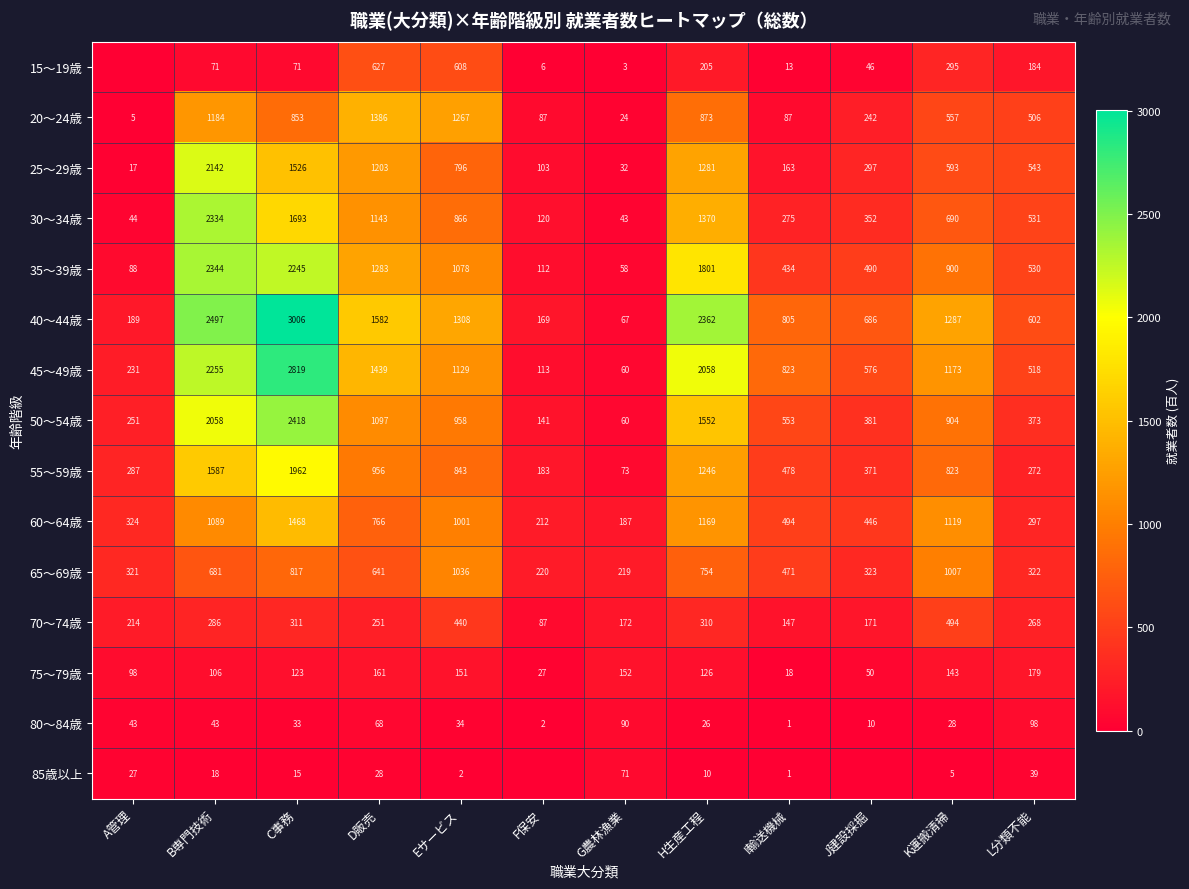

What is the total value across all series at K運搬清掃?

10018